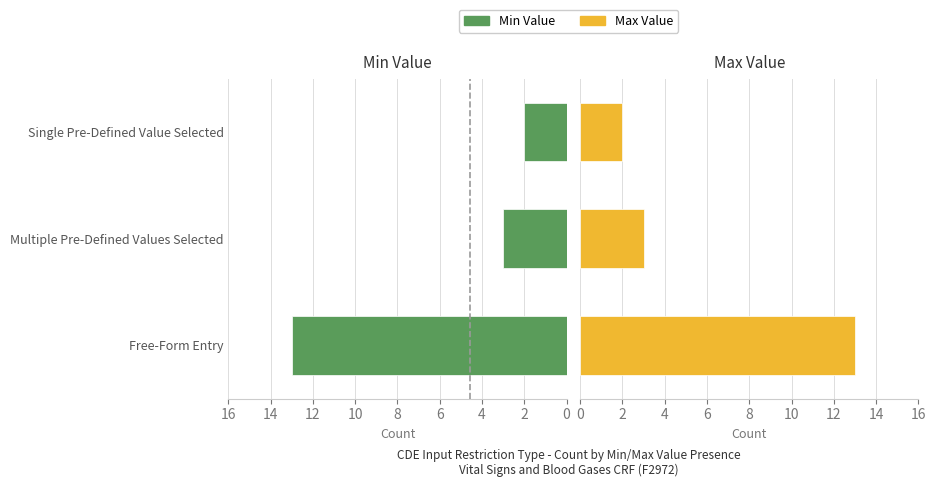

Reading left to right, list all the values displayed in this chart.

Min Value: 13	3	2
Max Value: 13	3	2